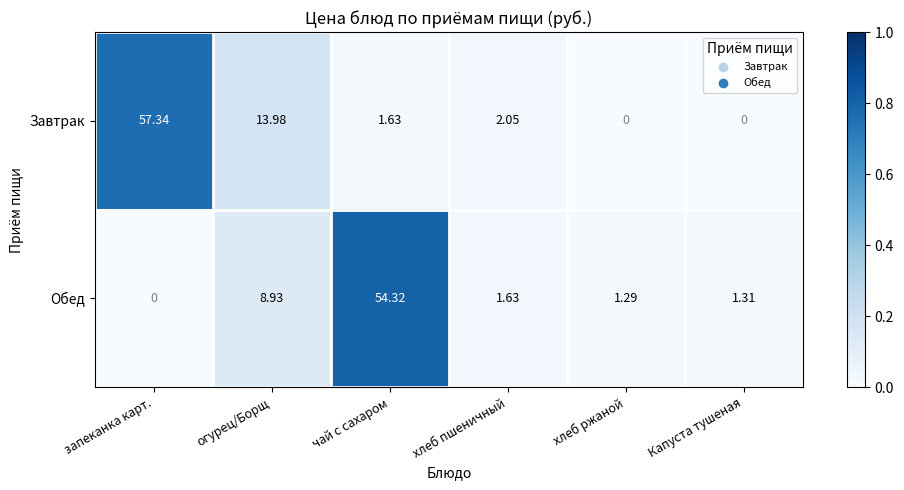

At чай с сахаром, list the series in order from largest to smallest.

Обед, Завтрак